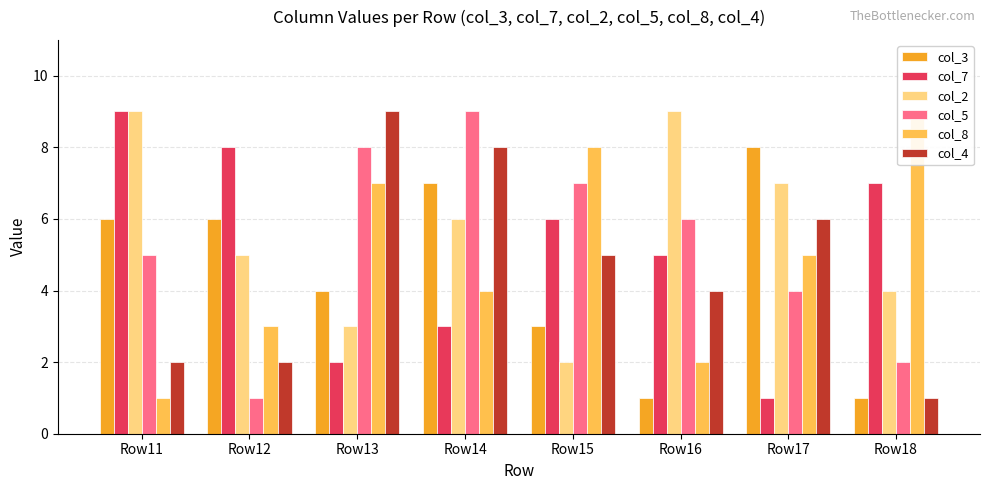

At which label is col_2 closest to 5?

Row12